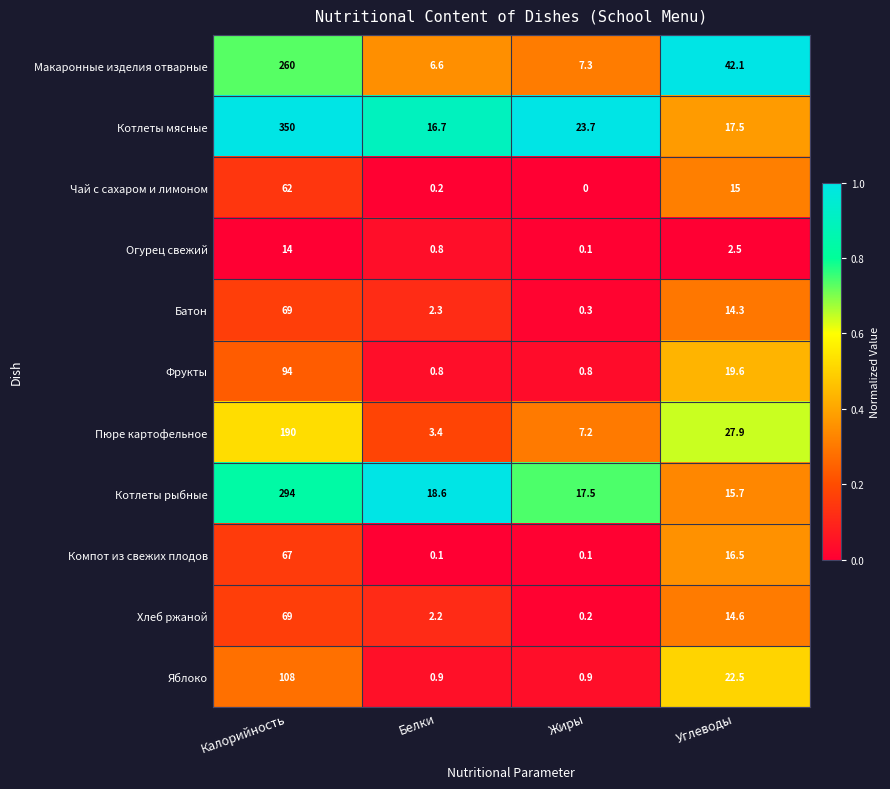

The value of Яблоко at Калорийность is 108.0. True or false?

True